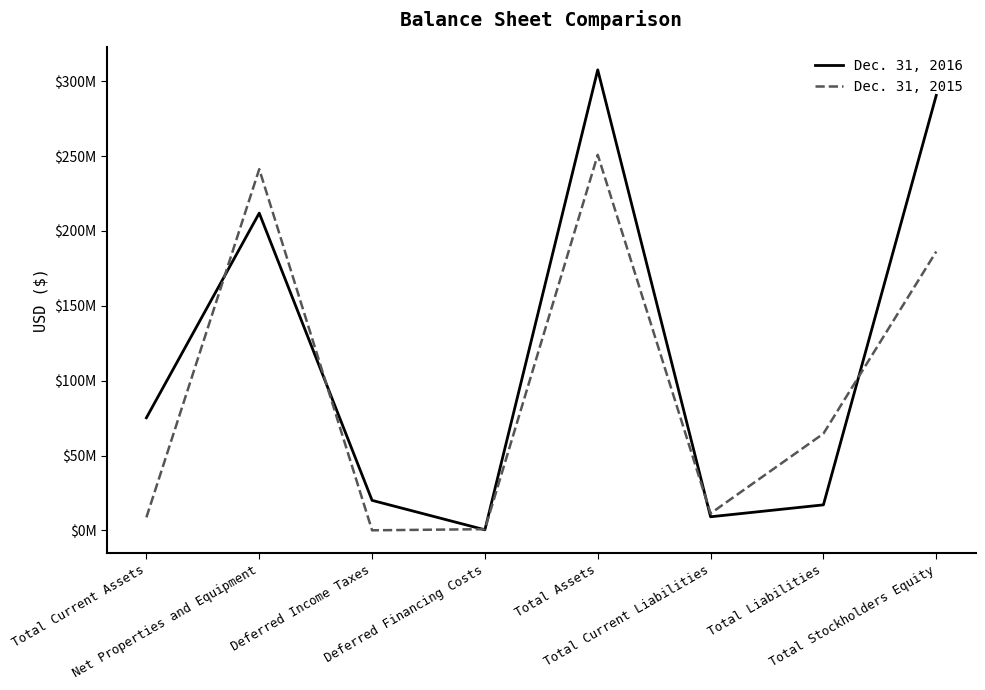

Rank the series at Total Liabilities from highest to lowest value.

Dec. 31, 2015, Dec. 31, 2016